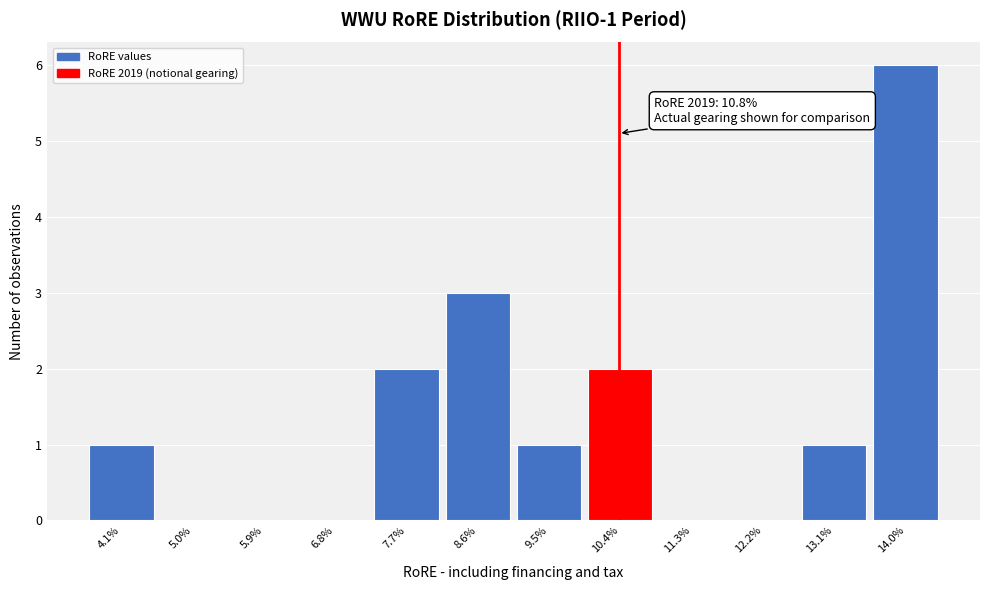

Reading left to right, extract all data points from this chart.

4.1%=1	5.0%=0	5.9%=0	6.8%=0	7.7%=2	8.6%=3	9.5%=1	10.4%=2	11.3%=0	12.2%=0	13.1%=1	14.0%=6